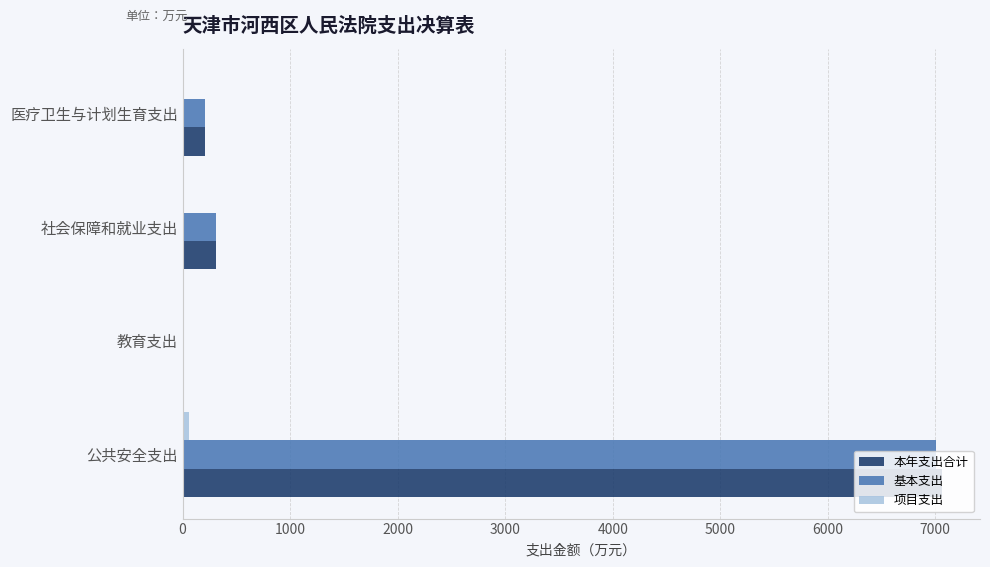

How many data points does each series have?

4